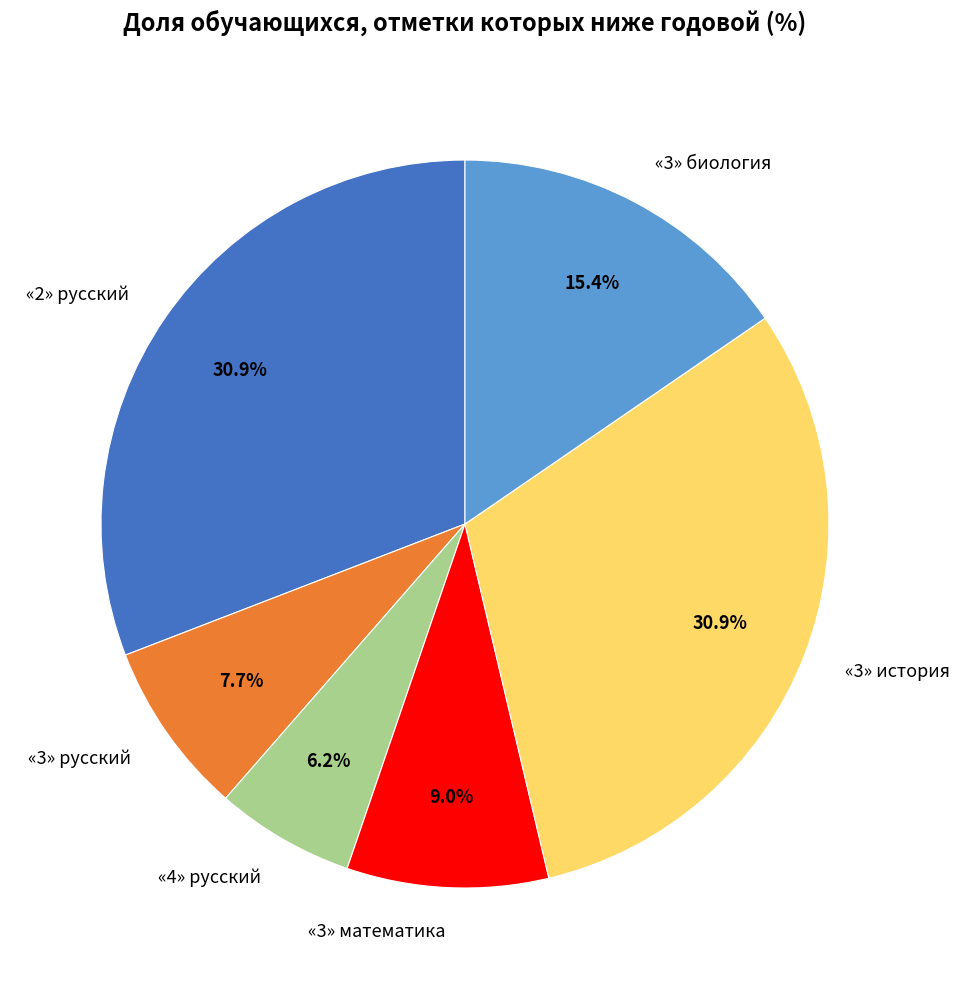

Which has a higher value, «3» математика or «2» русский?

«2» русский